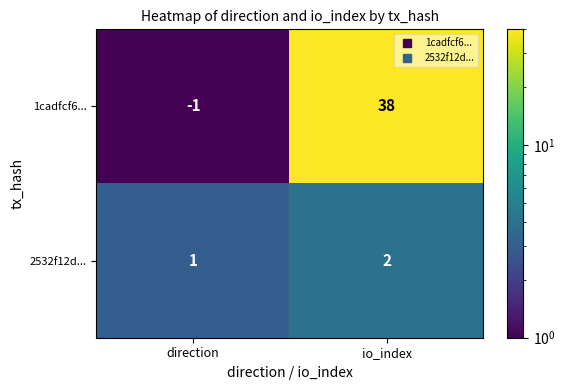

How many categories are shown in the chart?

2